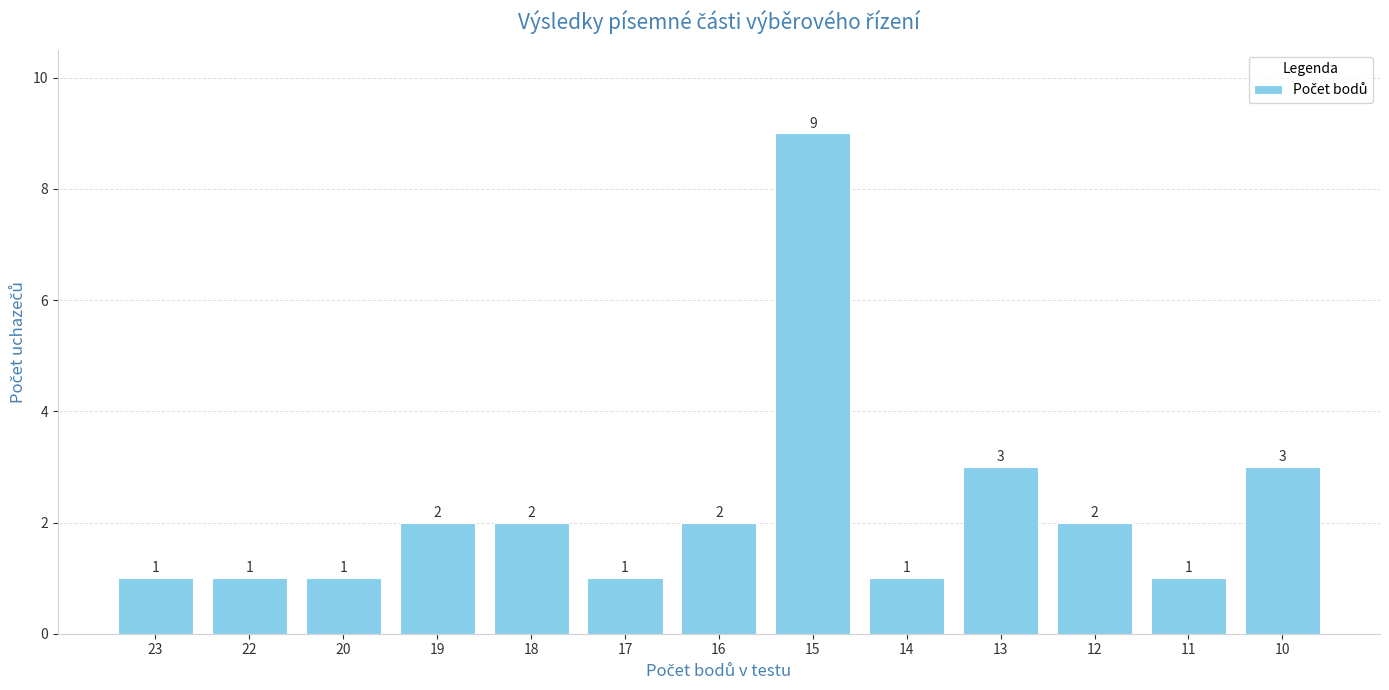

Approximately how many times larger is the value at 19 compared to 14?

2.0